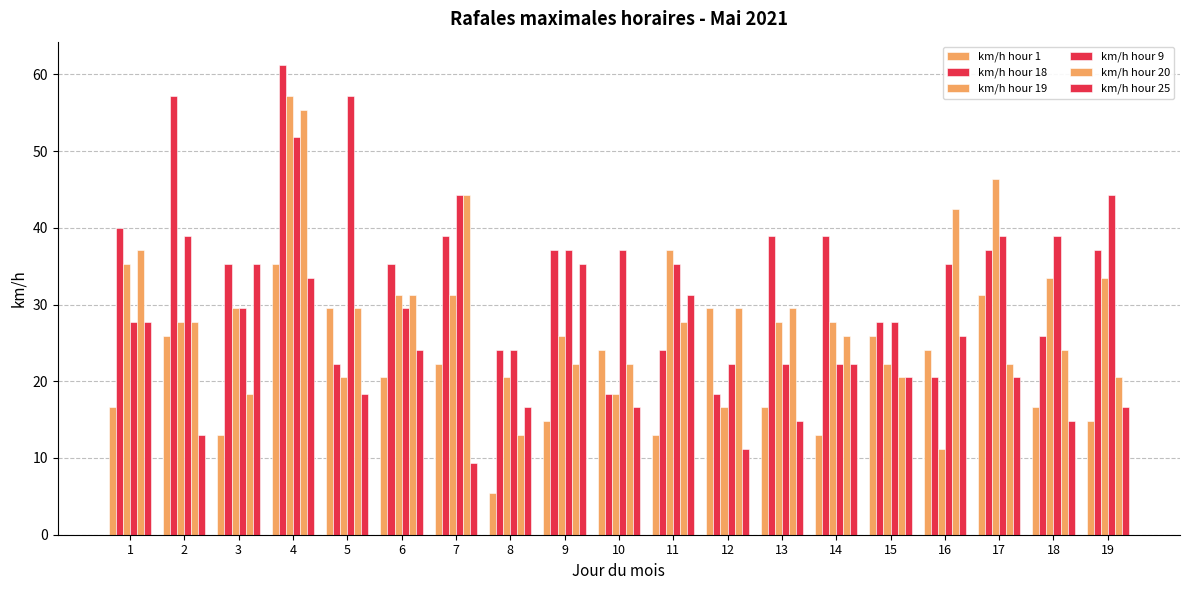

How many data points does each series have?

19